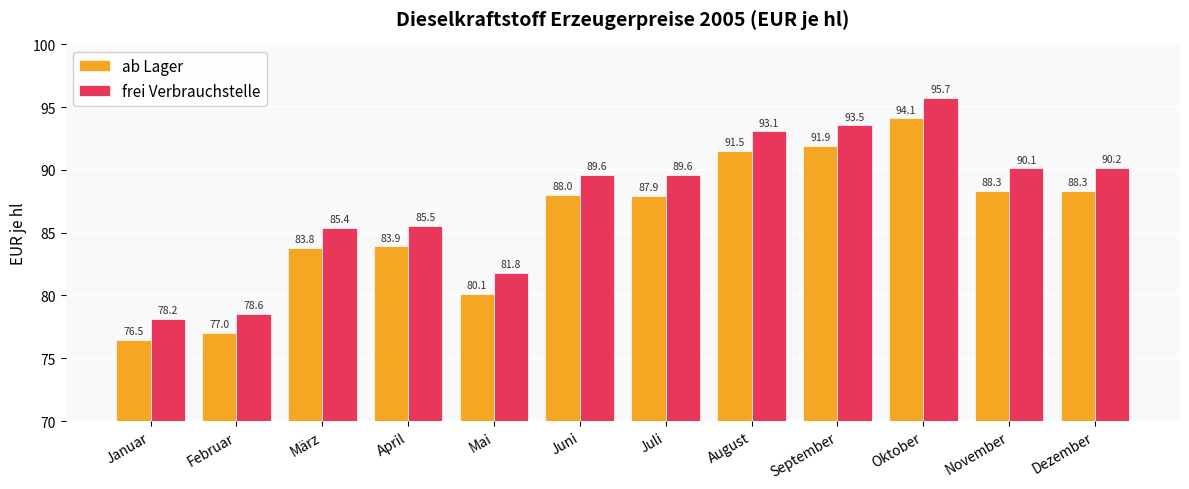

What are all the series names shown in the legend?

ab Lager, frei Verbrauchstelle